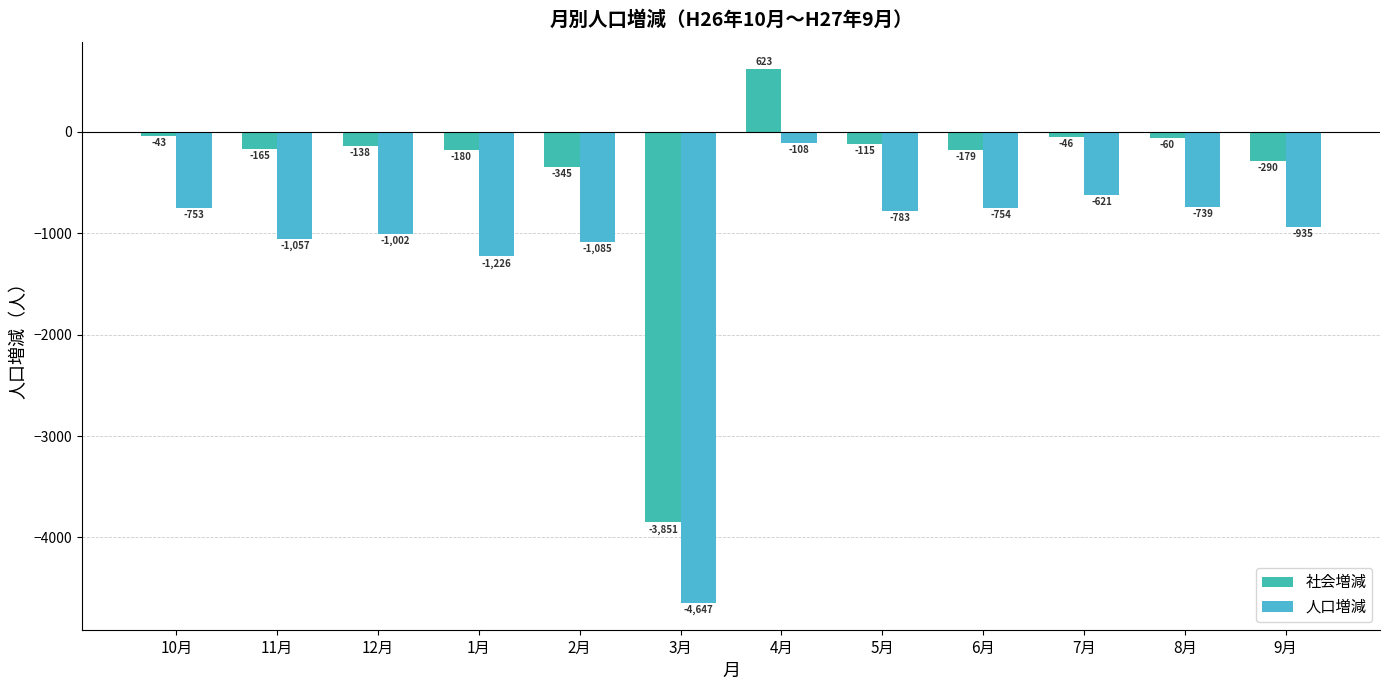

What is the difference between the maximum and minimum values in the 社会増減 series?

4474